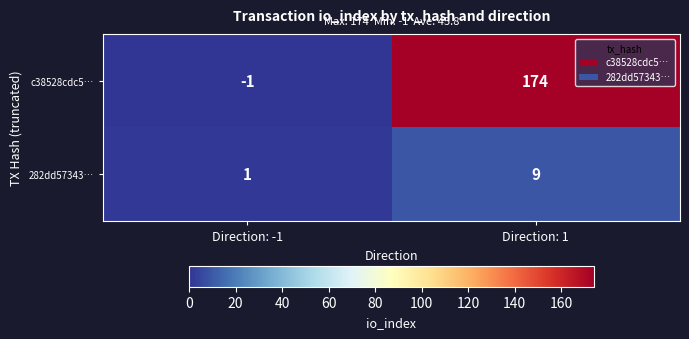

Which category has the highest value across all series?

Direction: 1